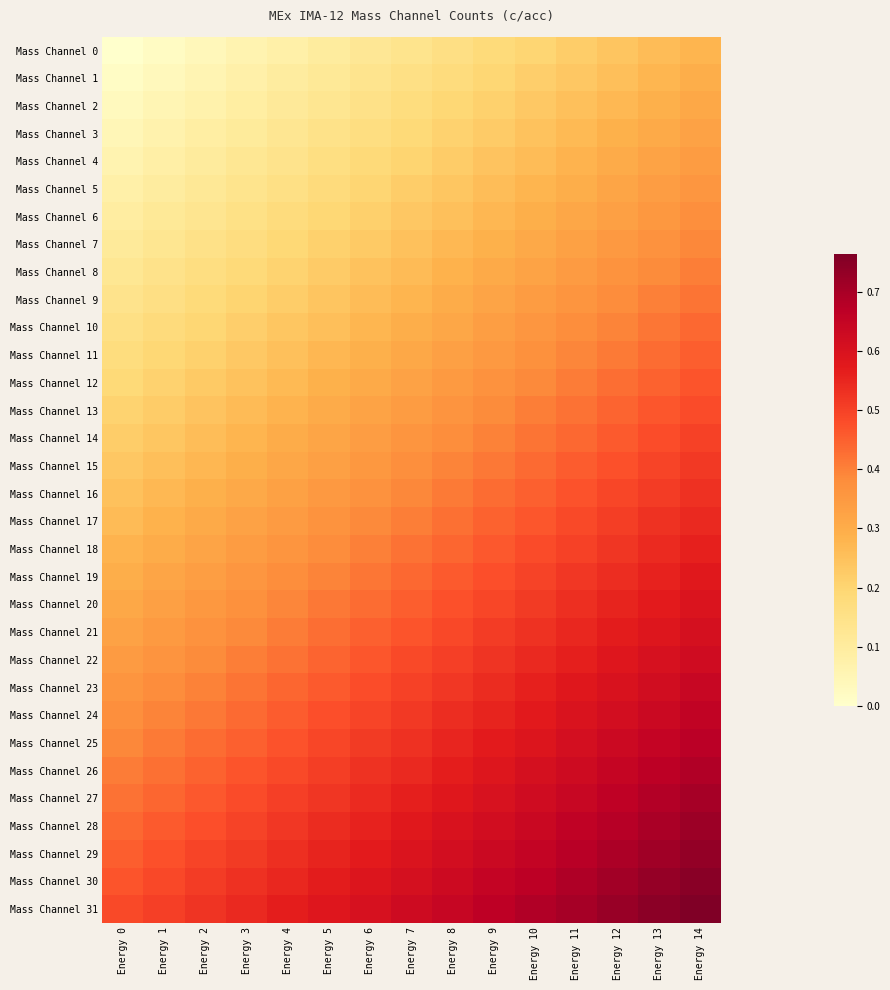

At Energy 8, list the series in order from smallest to largest.

Mass Channel 0, Mass Channel 1, Mass Channel 2, Mass Channel 3, Mass Channel 4, Mass Channel 5, Mass Channel 6, Mass Channel 7, Mass Channel 8, Mass Channel 9, Mass Channel 10, Mass Channel 11, Mass Channel 12, Mass Channel 13, Mass Channel 14, Mass Channel 15, Mass Channel 16, Mass Channel 17, Mass Channel 18, Mass Channel 19, Mass Channel 20, Mass Channel 21, Mass Channel 22, Mass Channel 23, Mass Channel 24, Mass Channel 25, Mass Channel 26, Mass Channel 27, Mass Channel 28, Mass Channel 29, Mass Channel 30, Mass Channel 31